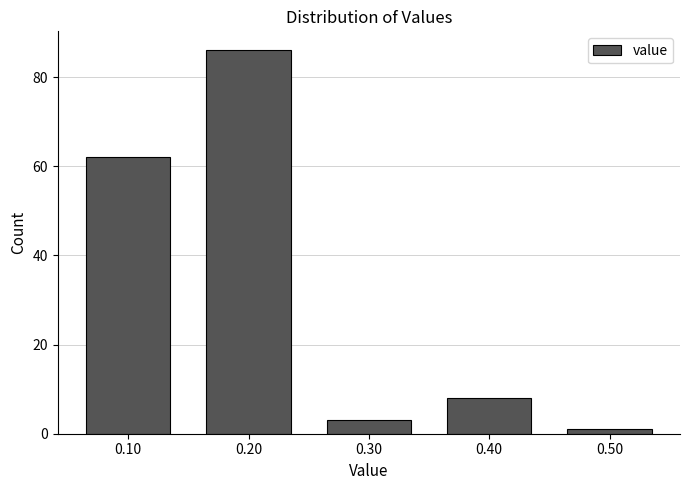

Reading left to right, what are all the values shown in this chart?

0.10=62	0.20=86	0.30=3	0.40=8	0.50=1